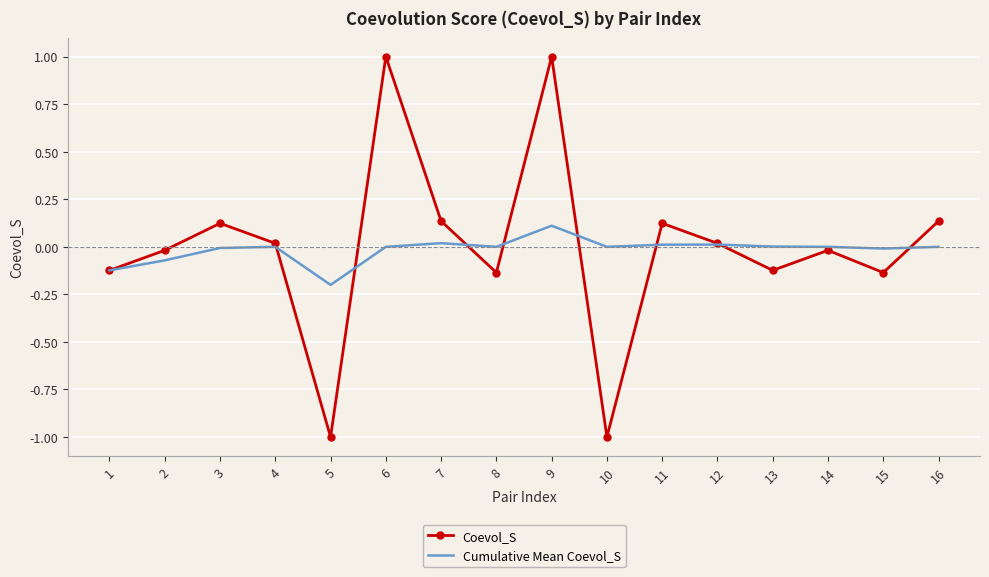

List the series in order of their peak value, highest first.

Coevol_S, Cumulative Mean Coevol_S